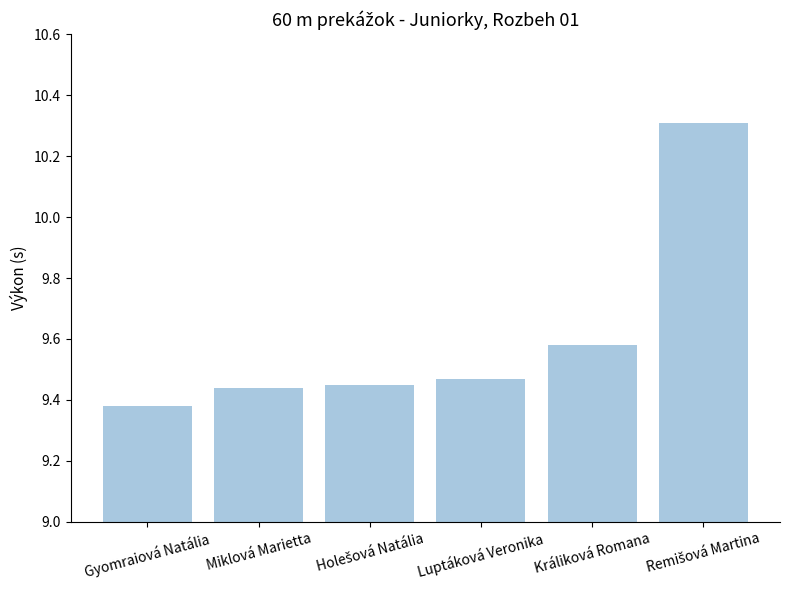

How many bars are there in total?

6